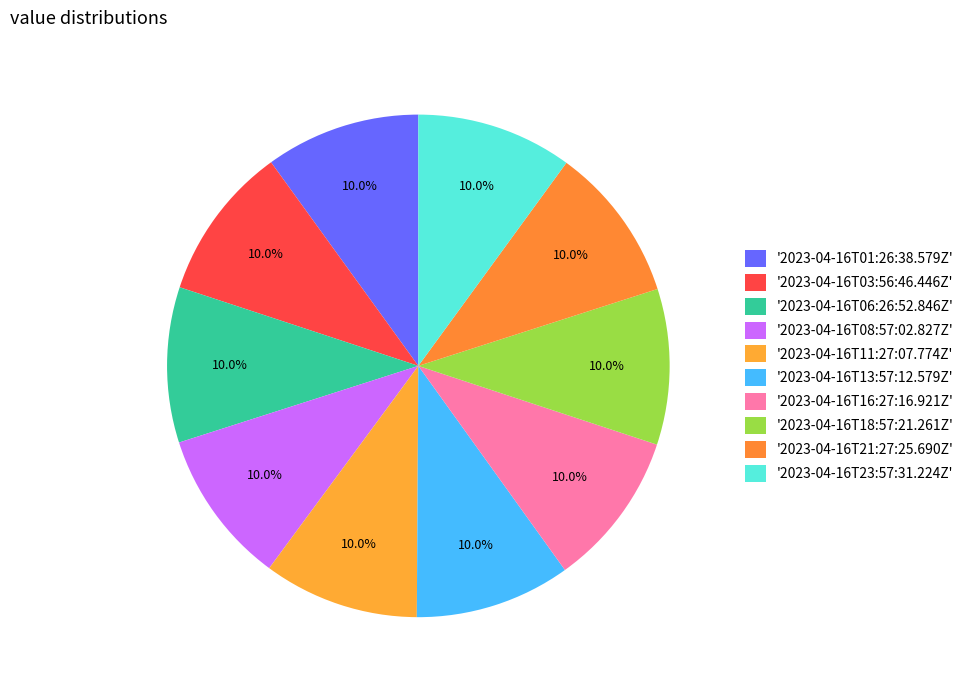

Count the number of slices in the pie.

10